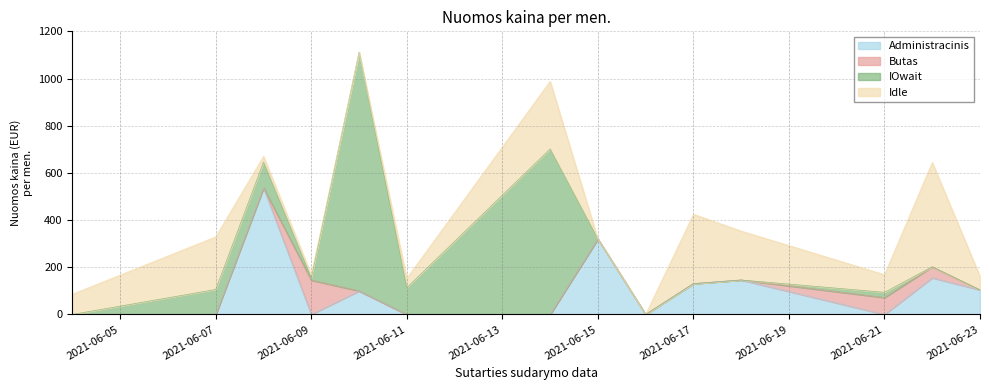

Which series has the largest total across all categories?

IOwait